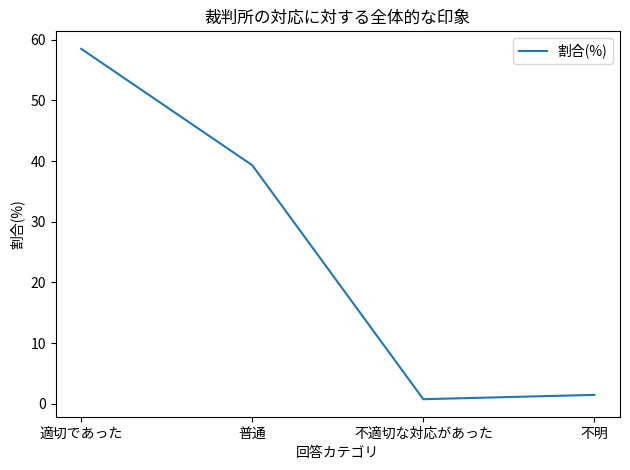

Reading right to left, extract all data points from this chart.

1.4	0.7	39.3	58.5